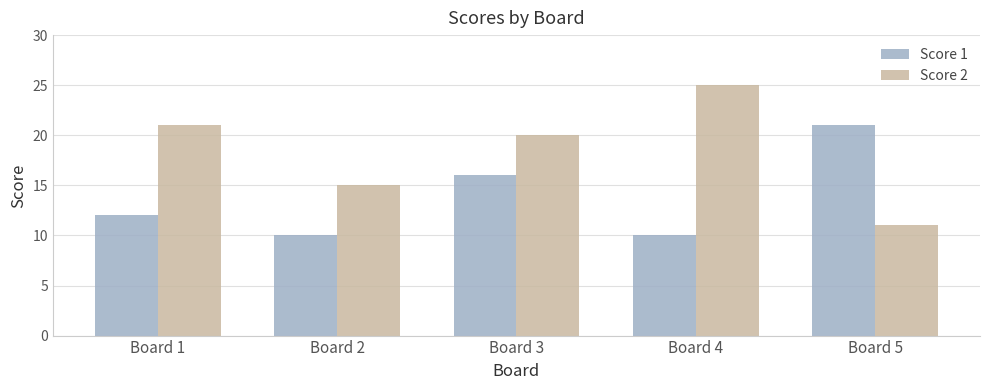

What is the average value of the Score 1 series?

14